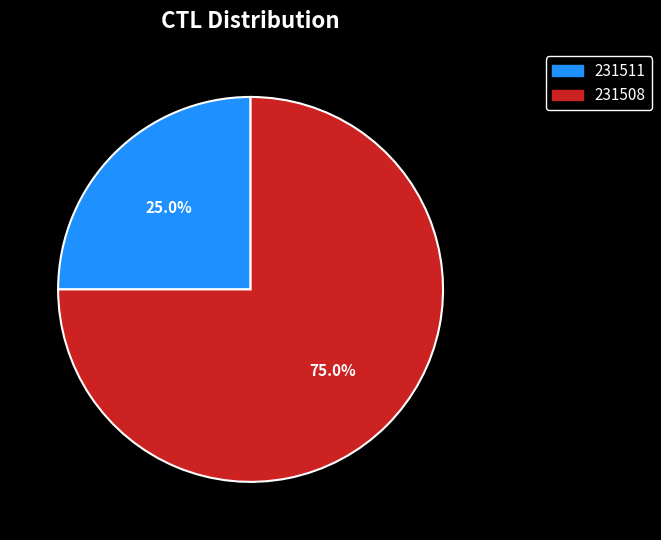

Approximately how many times larger is the value at 231511 compared to 231508?

0.3